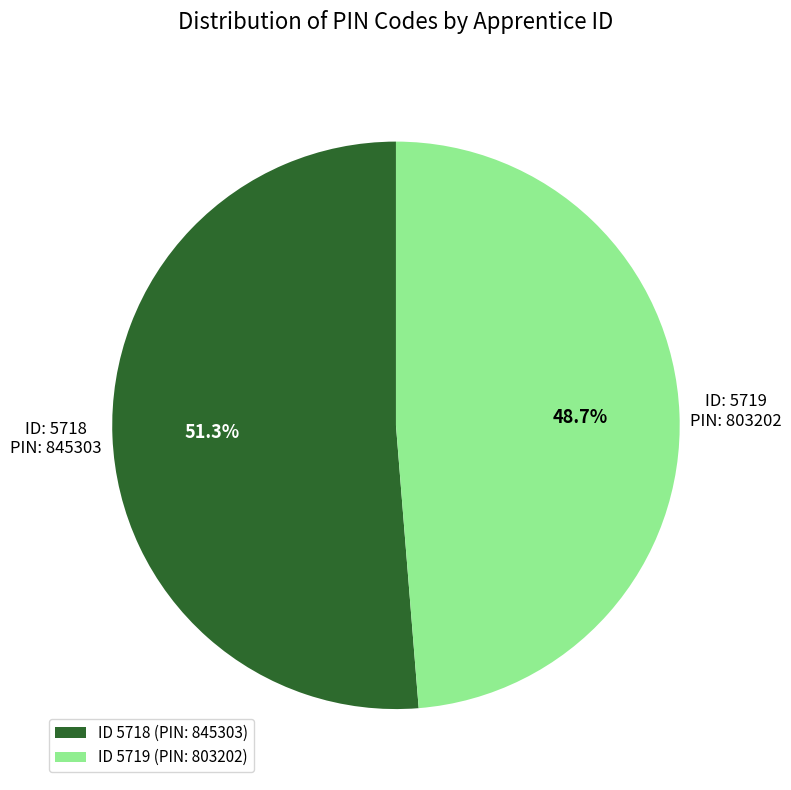

Rank the categories by value from highest to lowest.

ID 5718 (PIN: 845303), ID 5719 (PIN: 803202)